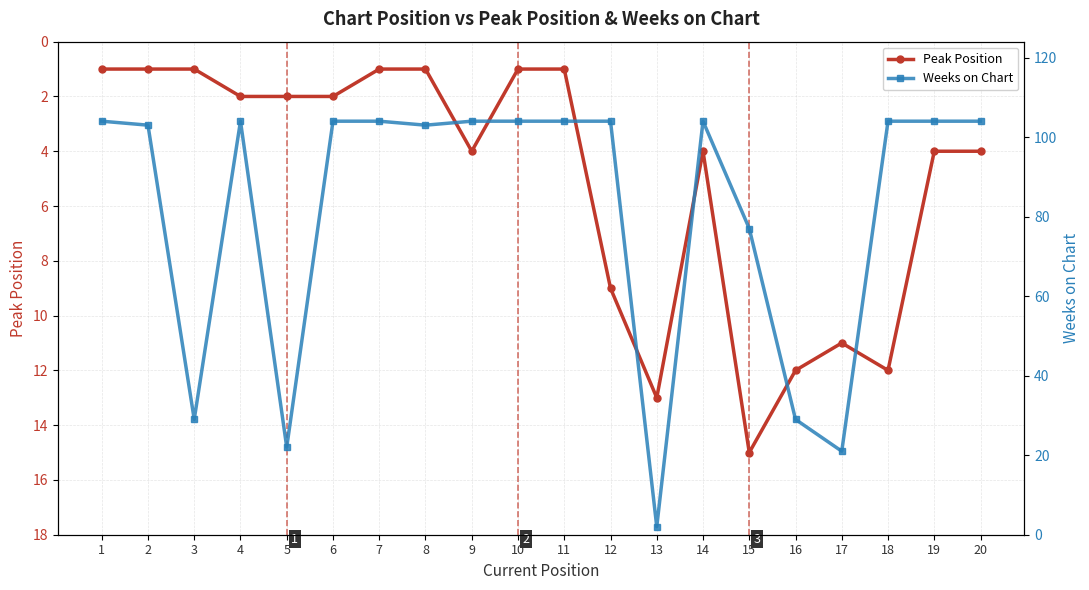

What are all the series names shown in the legend?

Peak Position, Weeks on Chart